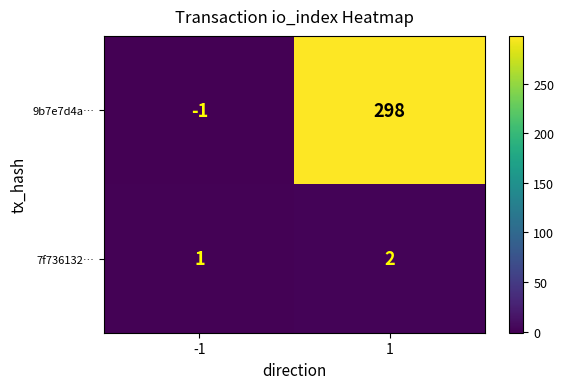

Which series has the largest total across all categories?

9b7e7d4a…